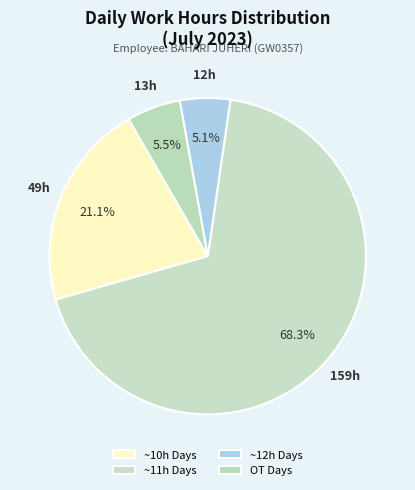

How many segments does this pie chart have?

4